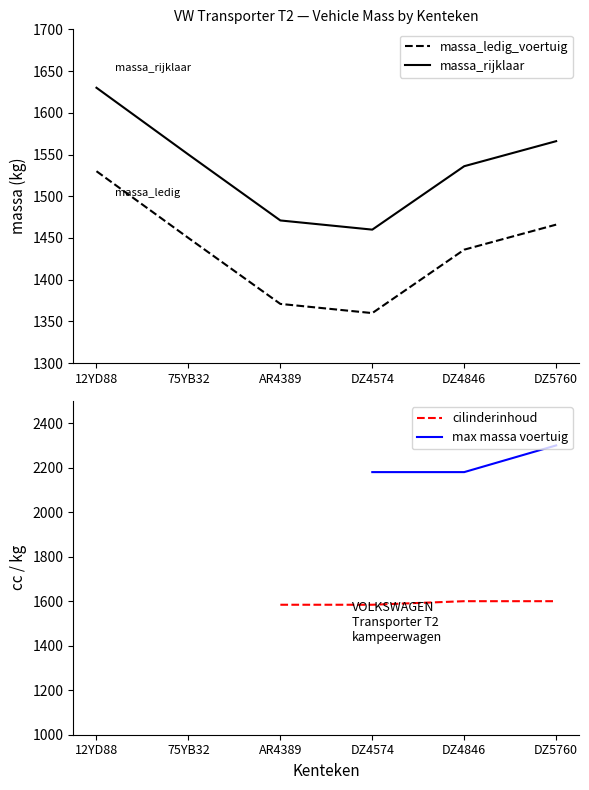

True or false: toegestane_maximum_massa_voertuig and massa_rijklaar intersect in this chart.

False